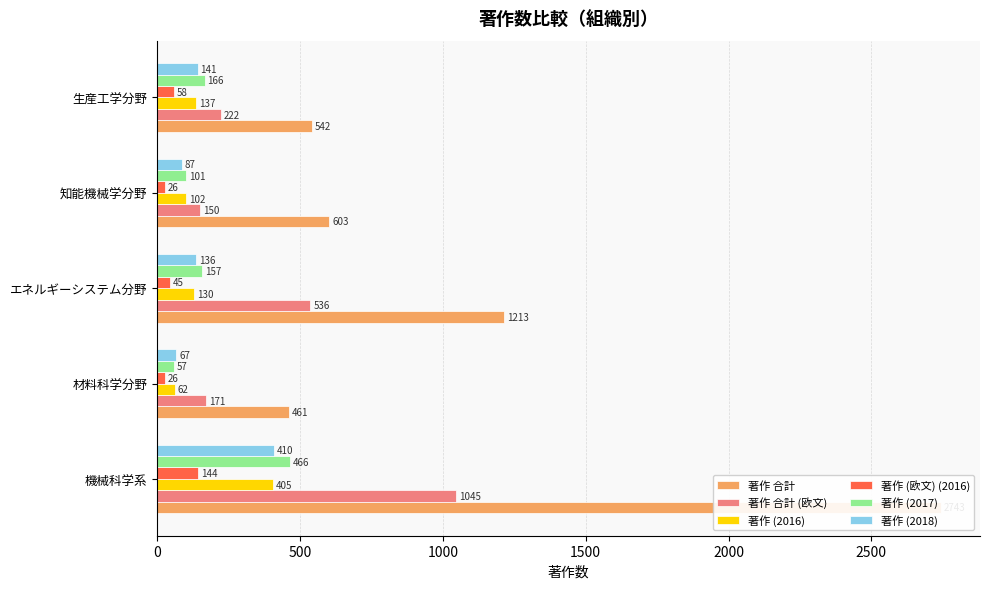

What is the spread (max minus min) of values at 機械科学系?

2599